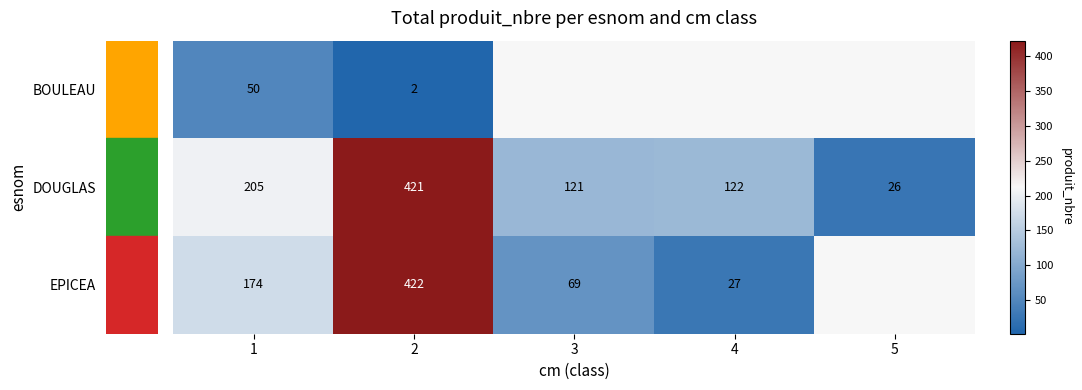

What is the total value across all series at 2?

845